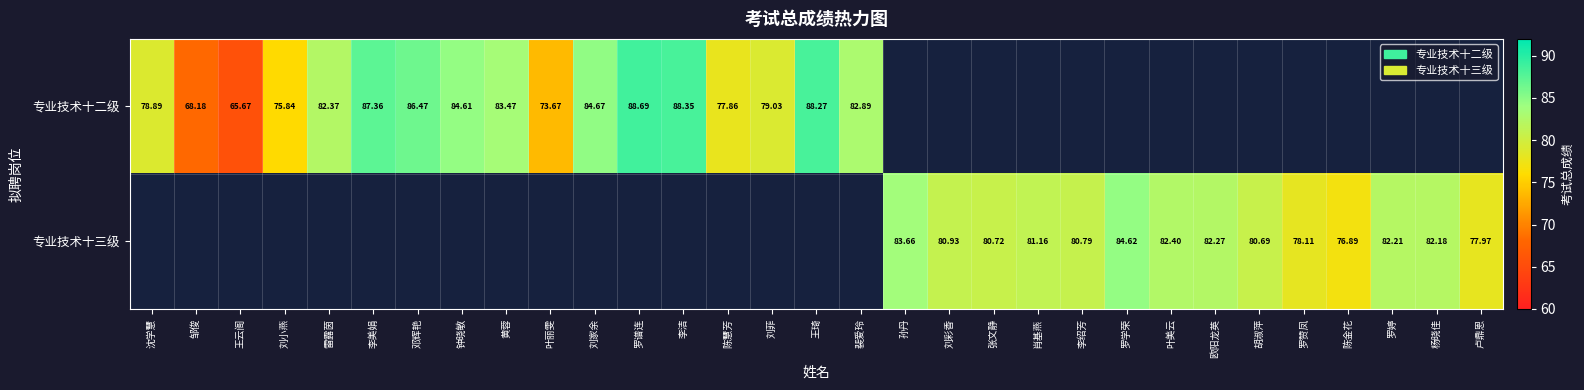

What is the sum of the 专业技术十三级 values at 叶美云 and 罗婷?

164.6